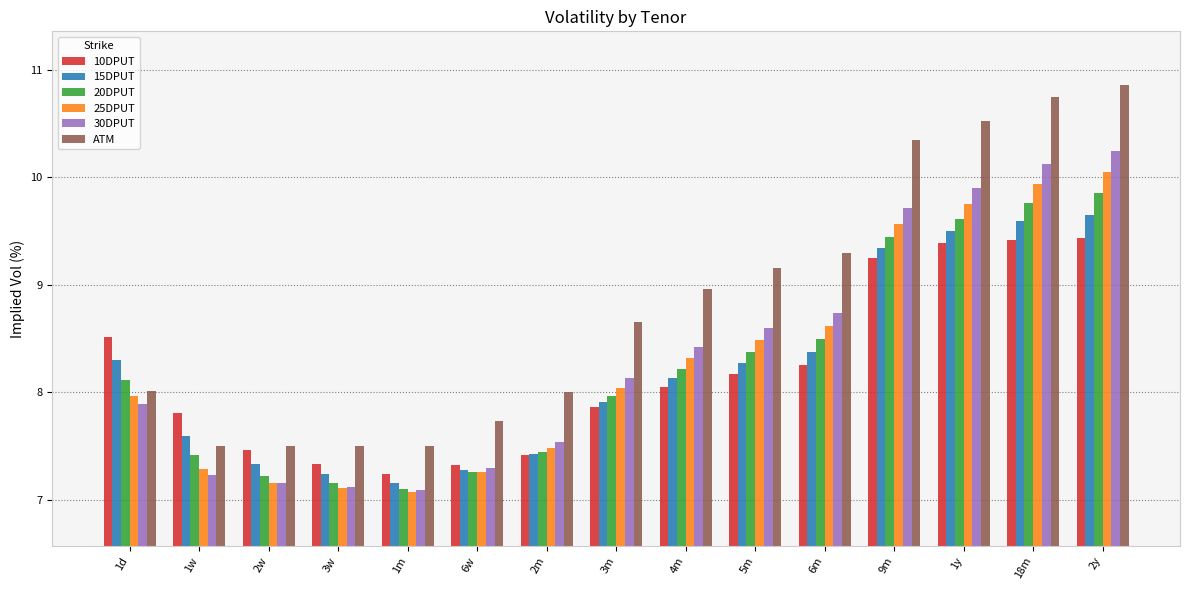

What is the label of the 3rd bar from the left?

2w